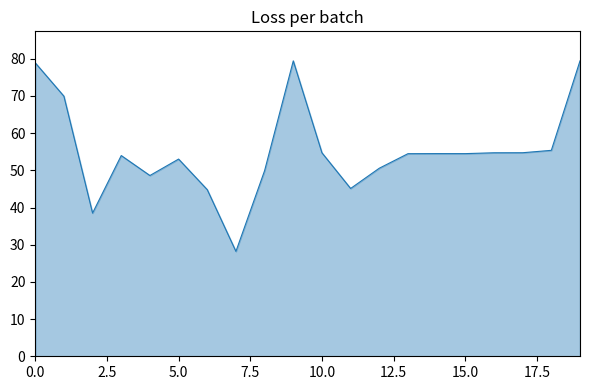

What is the maximum value shown in the chart?

79.4